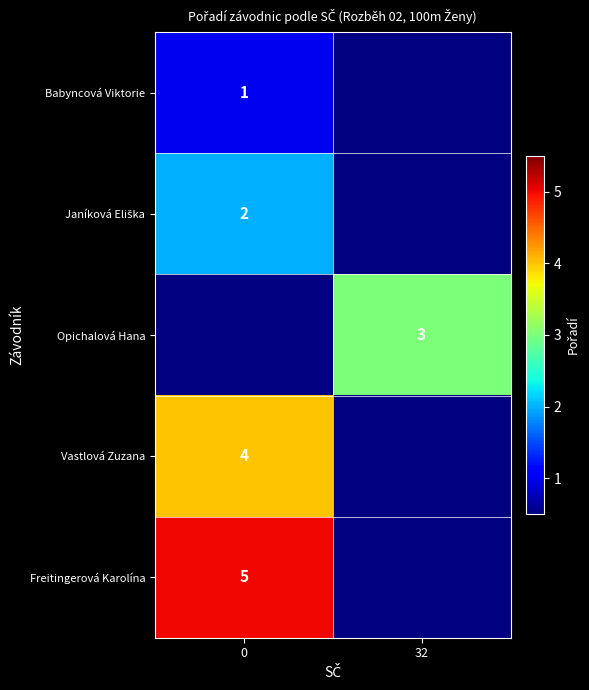

Is it true that Babyncová Viktorie equals 0 at 0?

False